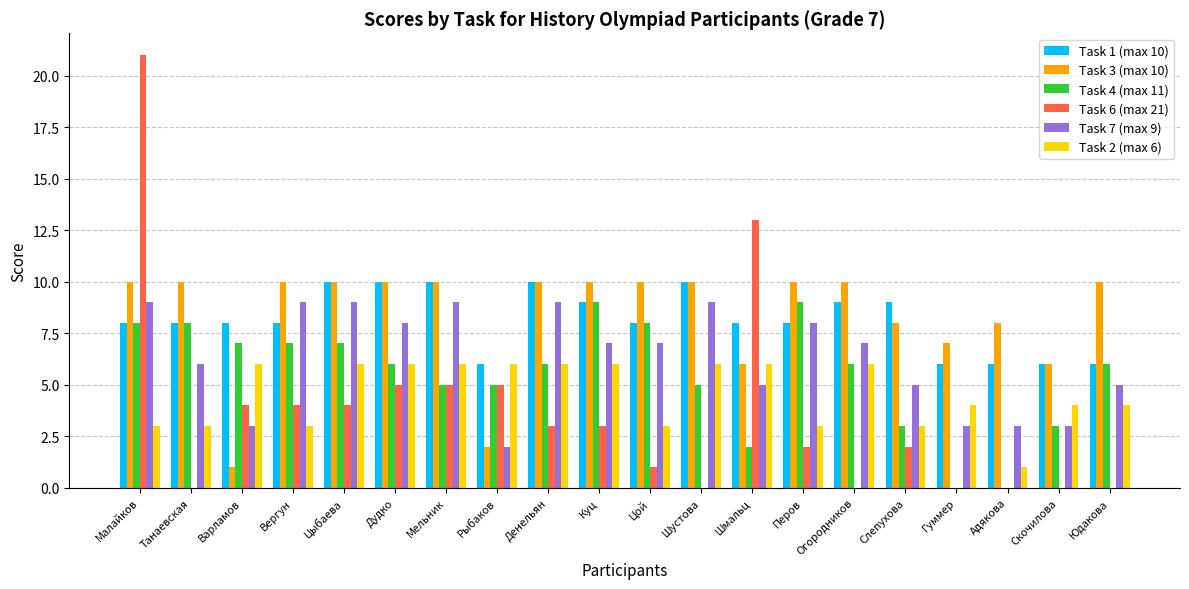

Is it true that Task 1 (max 10) equals 6 at Мельник?

False